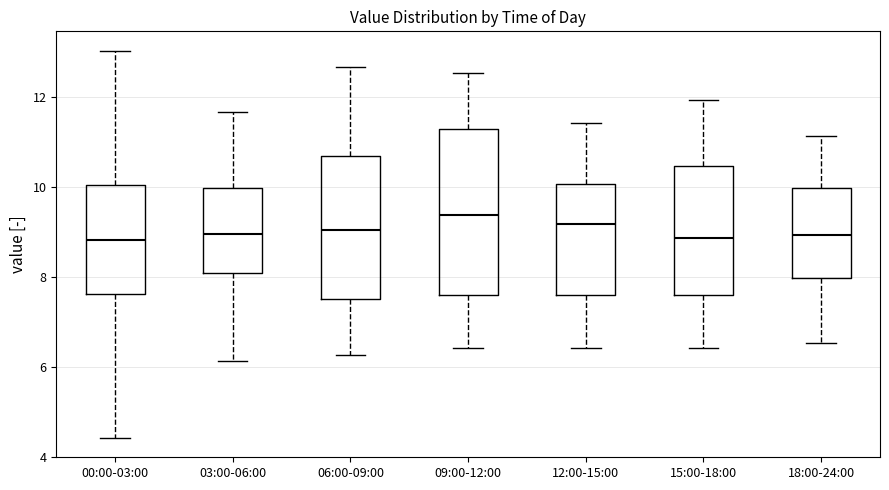

Where does the lower whisker of the box for 15:00-18:00 end on the y-axis? The values are not printed on the chart, so give them approximately, as read against the axis.

6.4